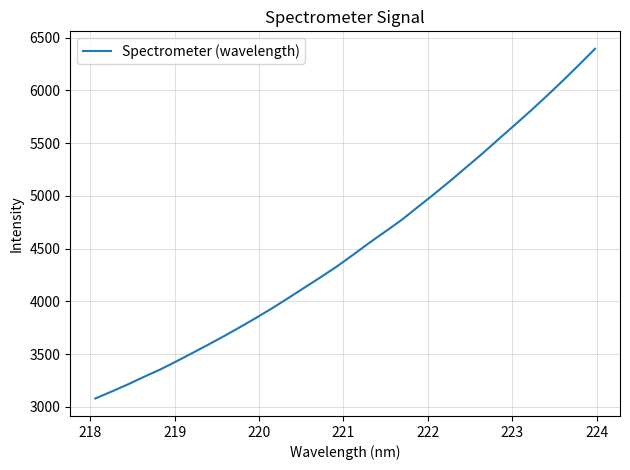

What is the difference between the maximum and minimum values?

3314.8